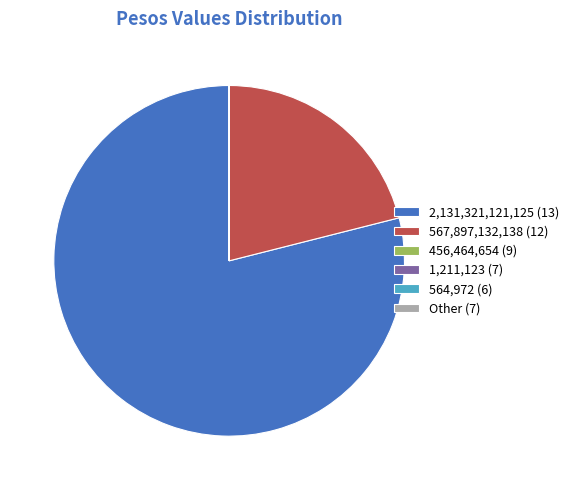

Which category has the biggest portion of the pie?

2,131,321,121,125 (13)